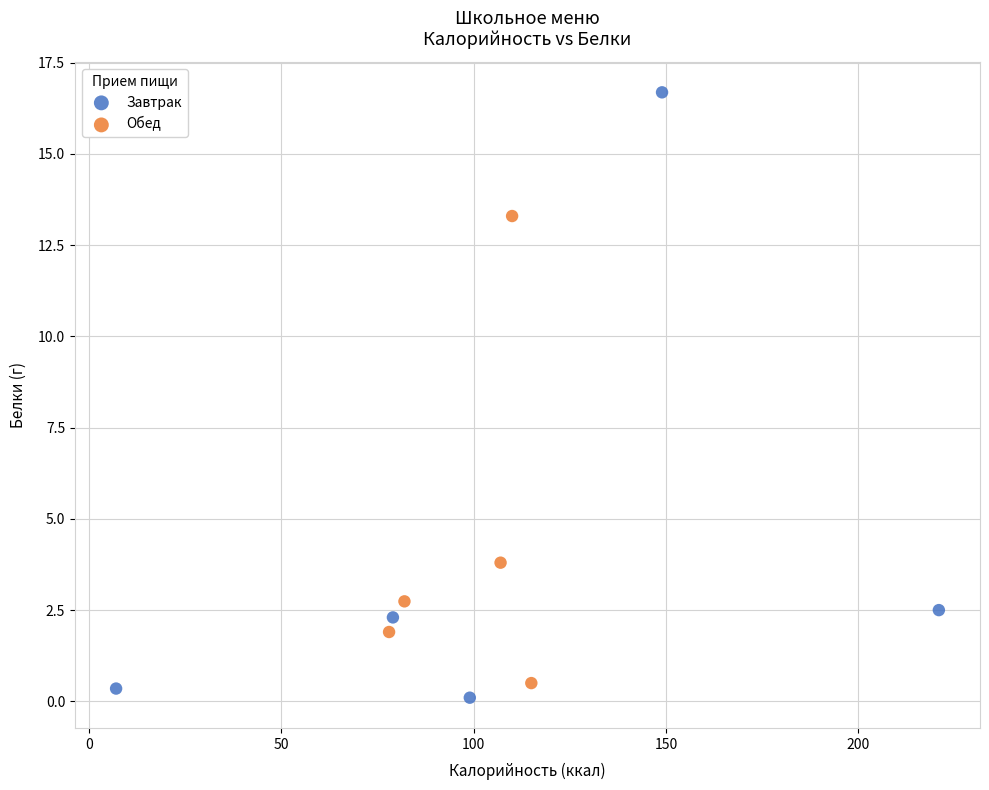

Which series reaches the maximum Y coordinate?

Завтрак